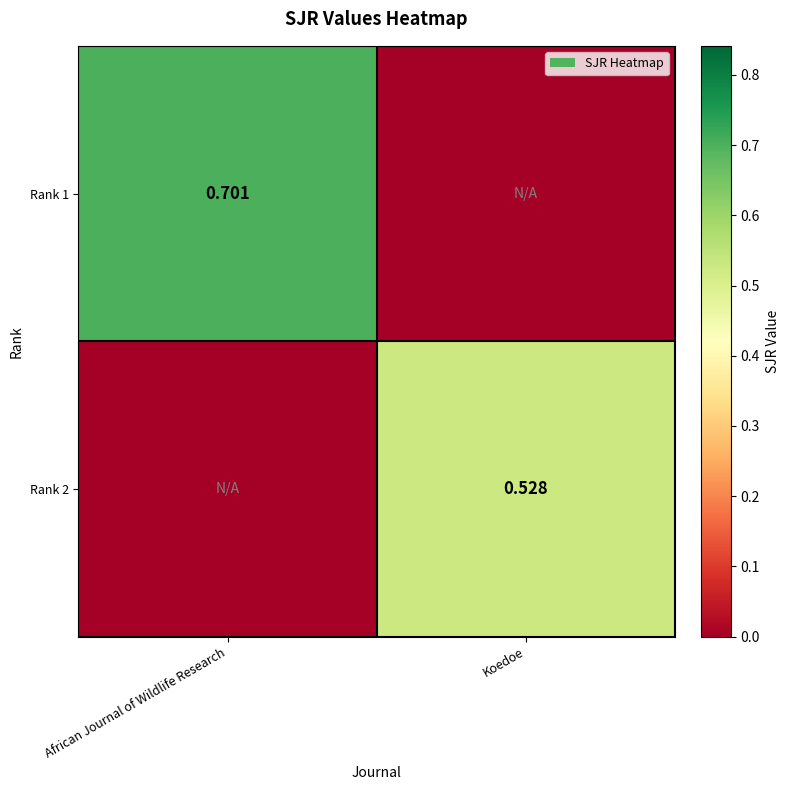

Is the value of Rank 1 at African Journal of Wildlife Research greater than the value of Rank 2 at Koedoe?

Yes